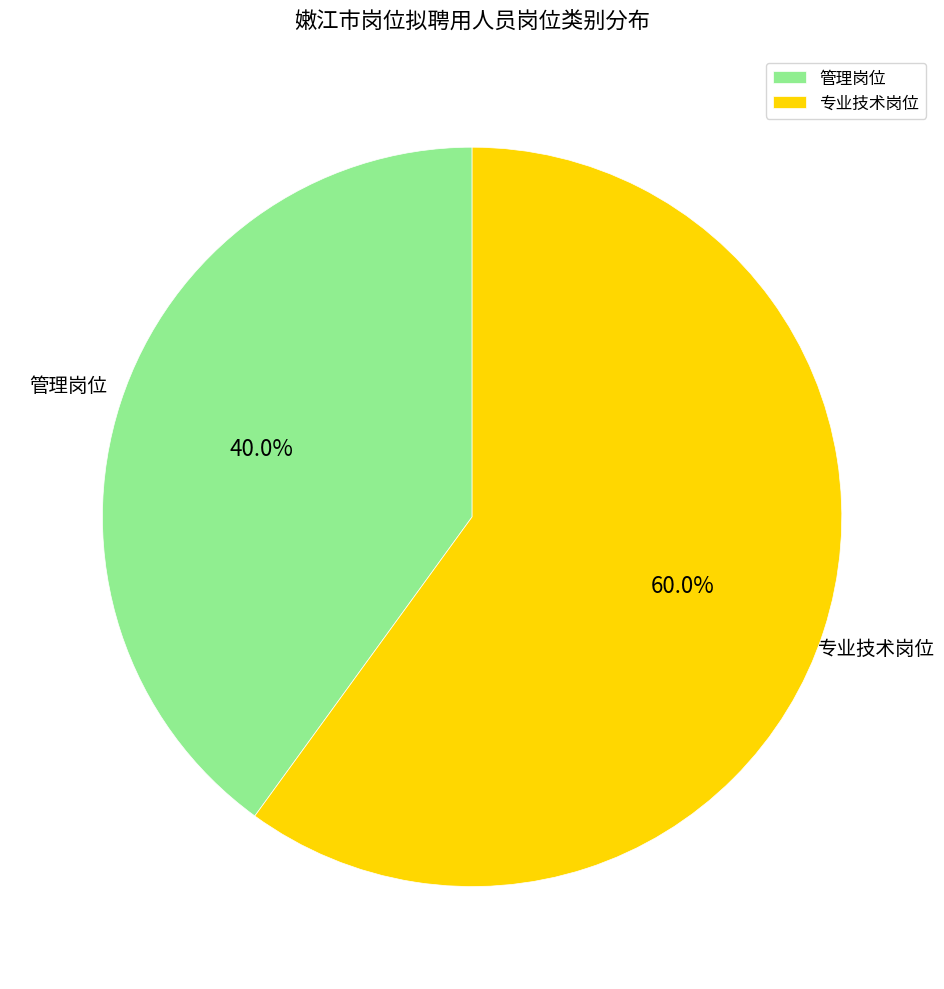

How much of the chart is everything except 专业技术岗位?

40.0%